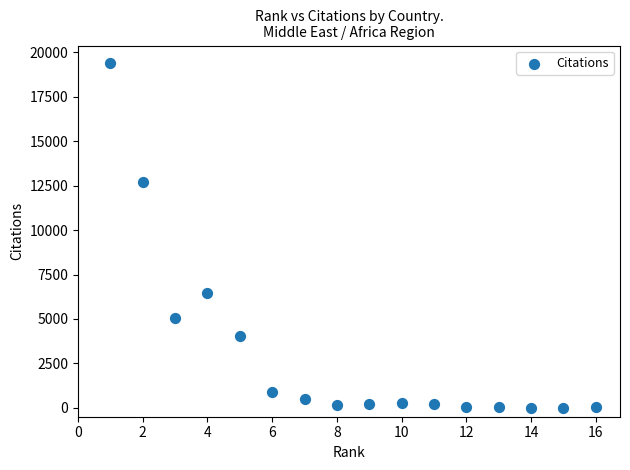

What Y value in the scatter plot is closest to 9712?

12697